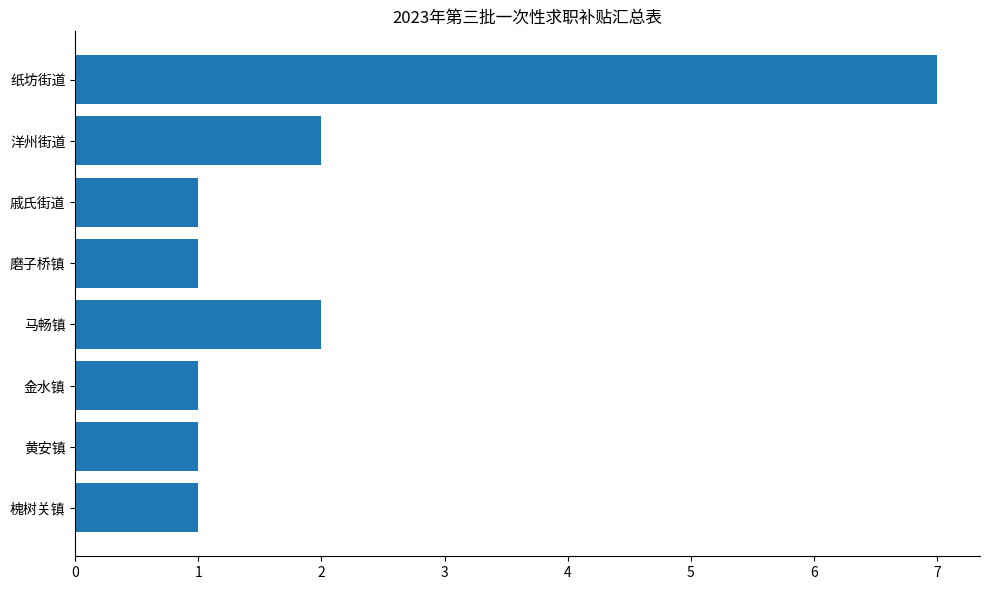

True or false: the data shows 3 at 马畅镇.

False